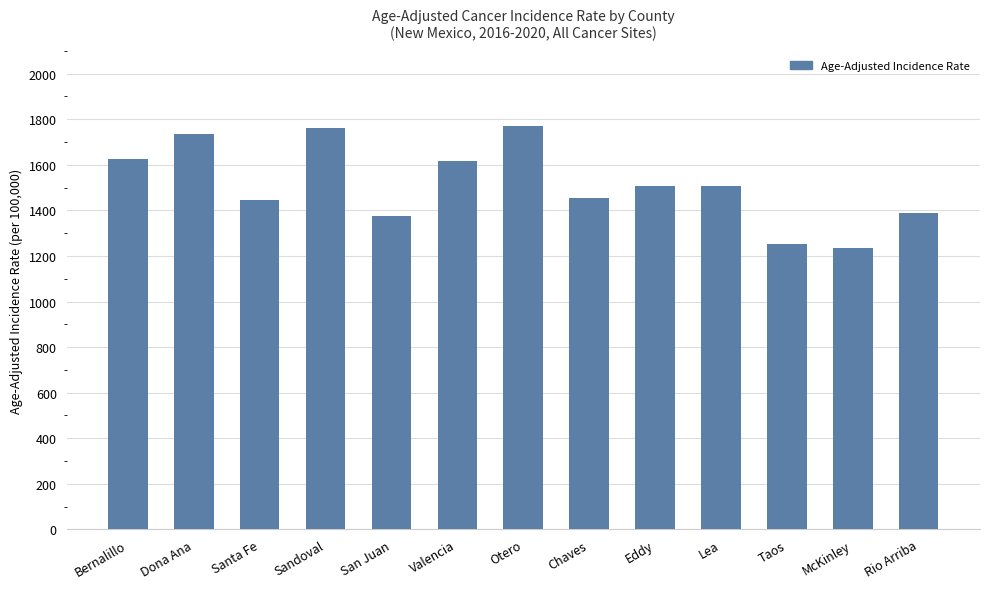

What is the change in value from Bernalillo to McKinley?

-391.7